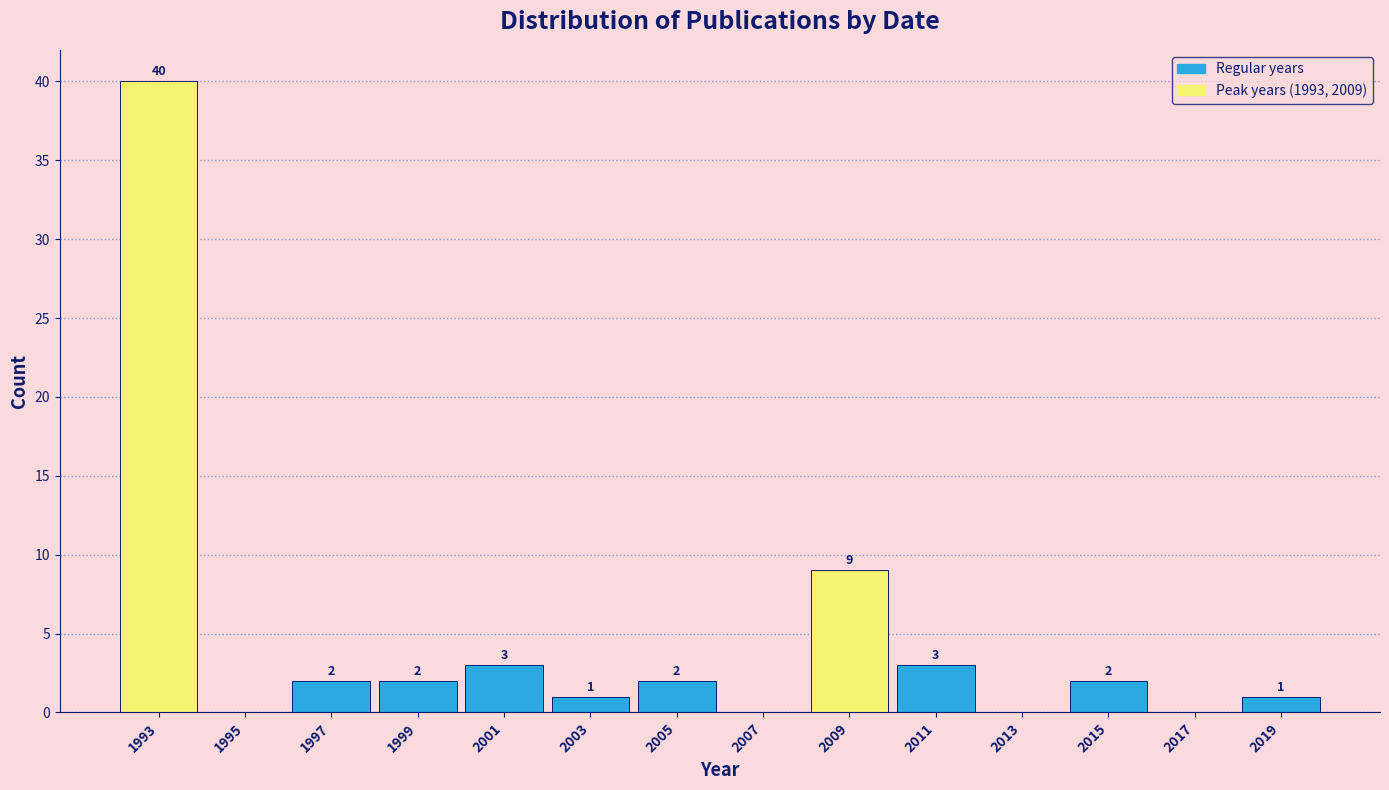

Reading left to right, transcribe all the data shown in this chart.

1993=40	1995=0	1997=2	1999=2	2001=3	2003=1	2005=2	2007=0	2009=9	2011=3	2013=0	2015=2	2017=0	2019=1